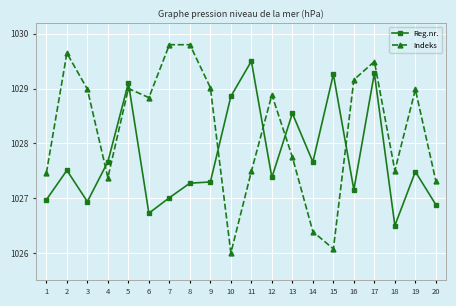

At which label does Reg.nr. first exceed 1027?

2